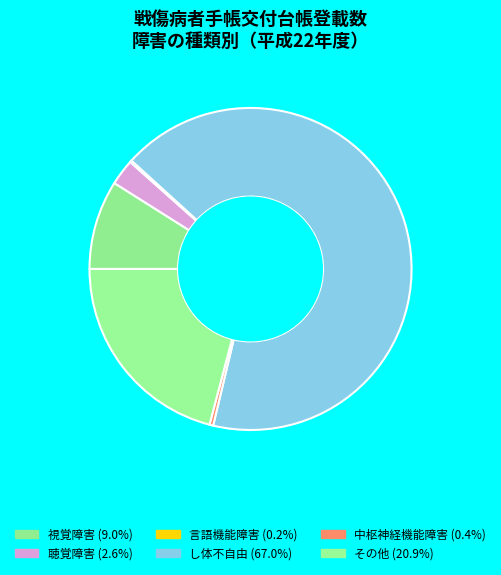

How many slices are in this pie chart?

6